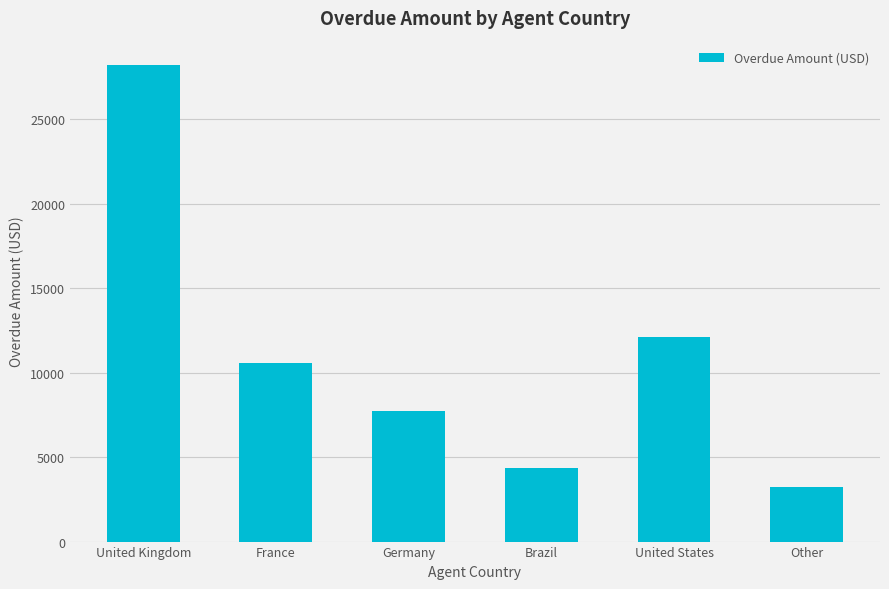

At which label is the value closest to 15729?

United States